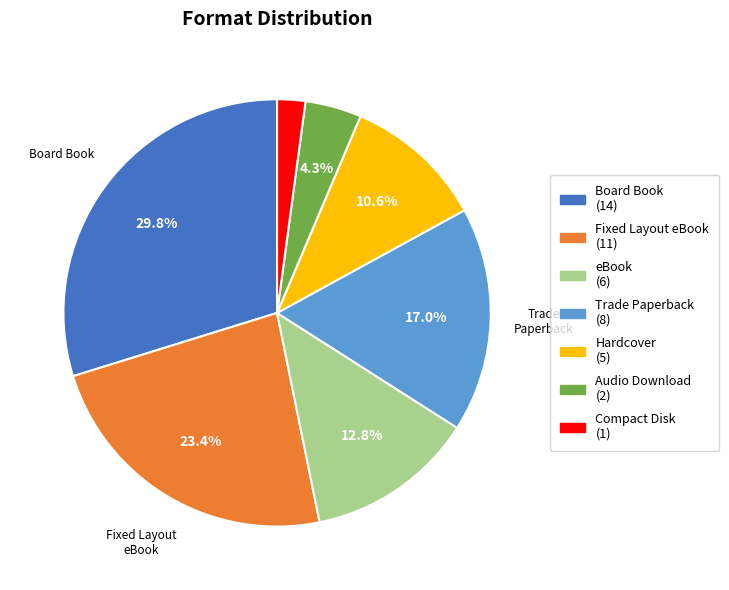

Does any single category account for the majority?

No